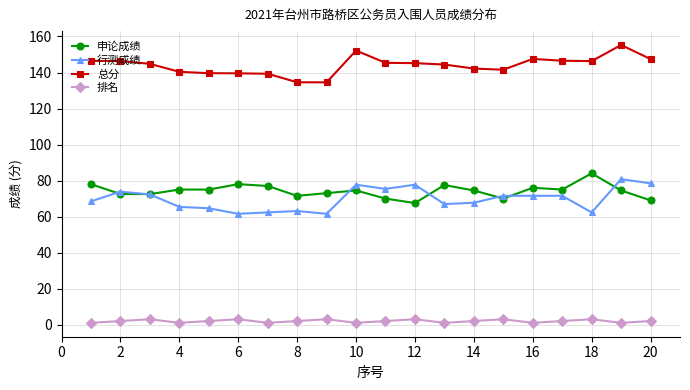

What is the lowest value of the 总分 series?

134.5